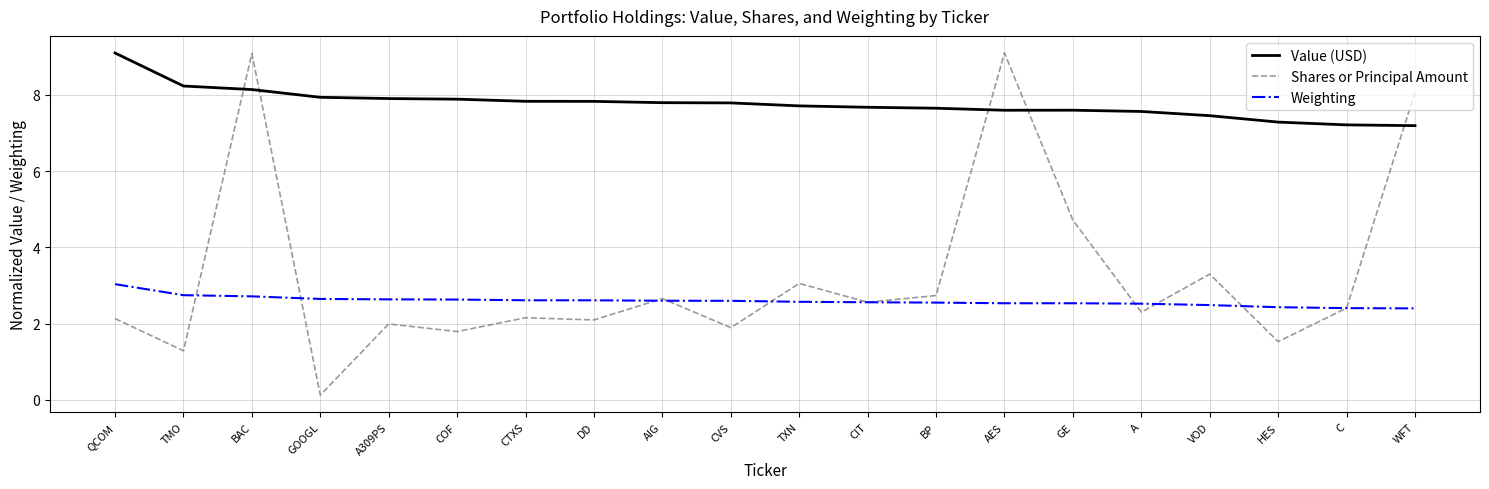

True or false: Value (USD) has a value of 1.6 at HES.

False